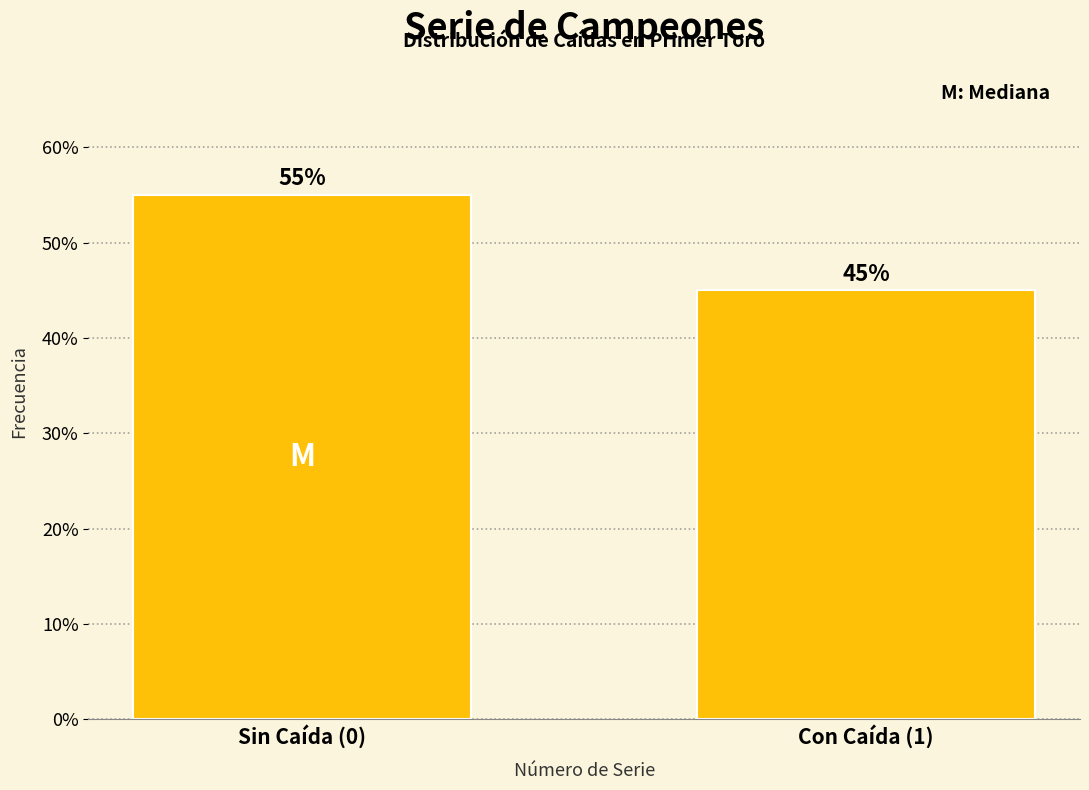

Reading right to left, what are all the values shown in this chart?

Con Caída (1)=45.0	Sin Caída (0)=55.0